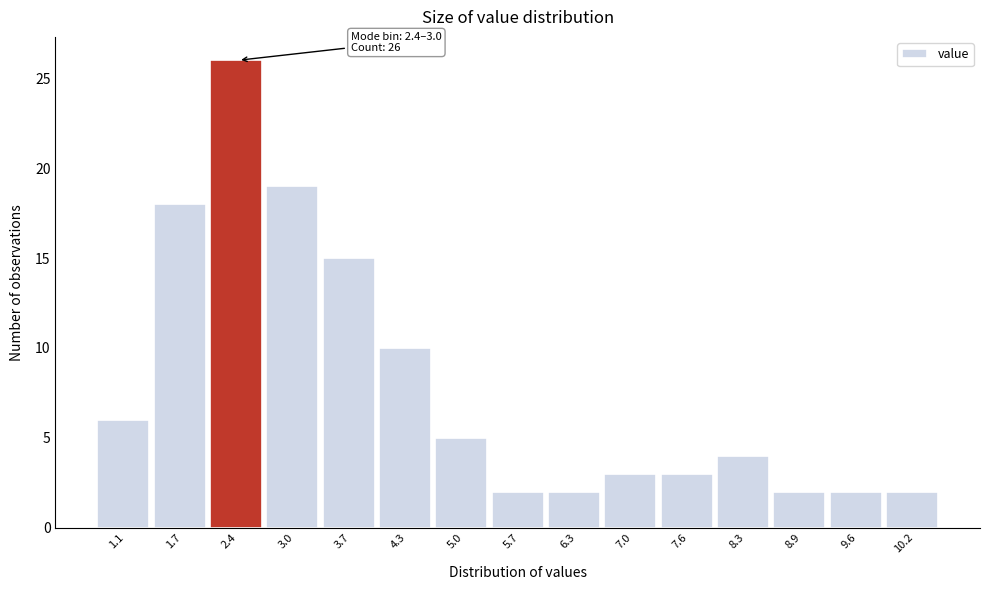

Reading left to right, transcribe all the data shown in this chart.

6	18	26	19	15	10	5	2	2	3	3	4	2	2	2